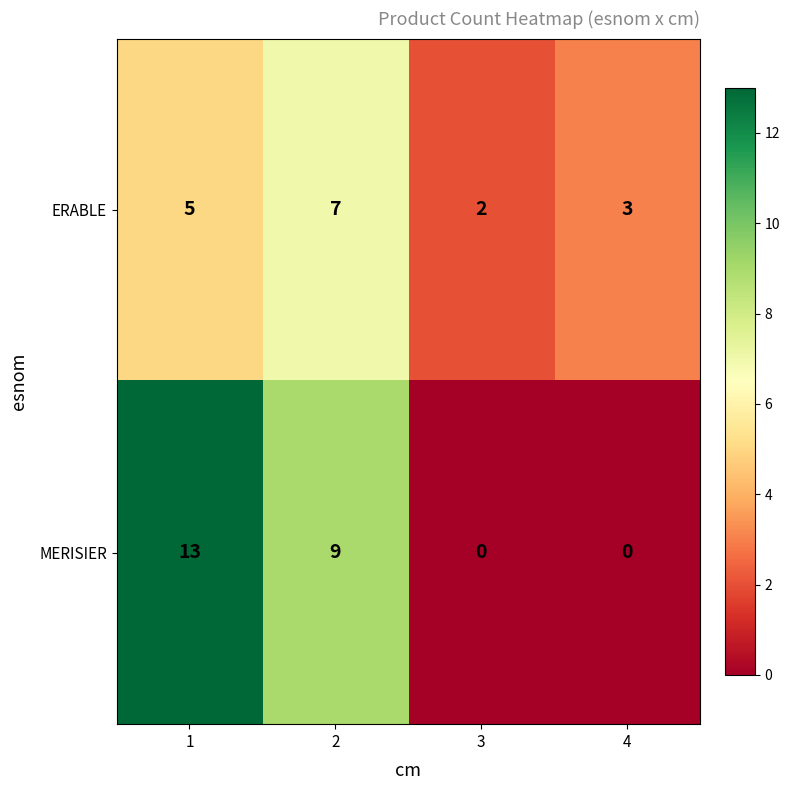

Rank the series at 1 from lowest to highest value.

ERABLE, MERISIER